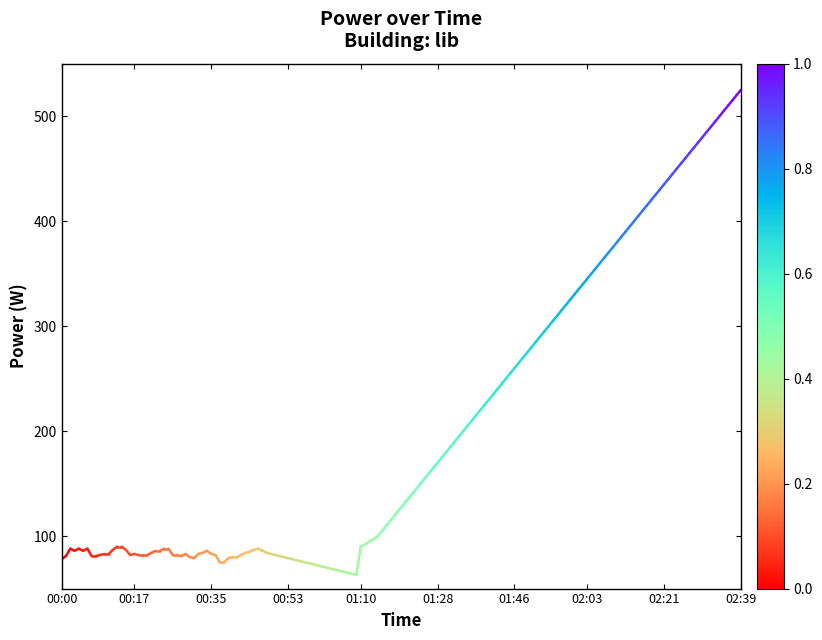

Is it true that the value at 00:00 is 128?

False